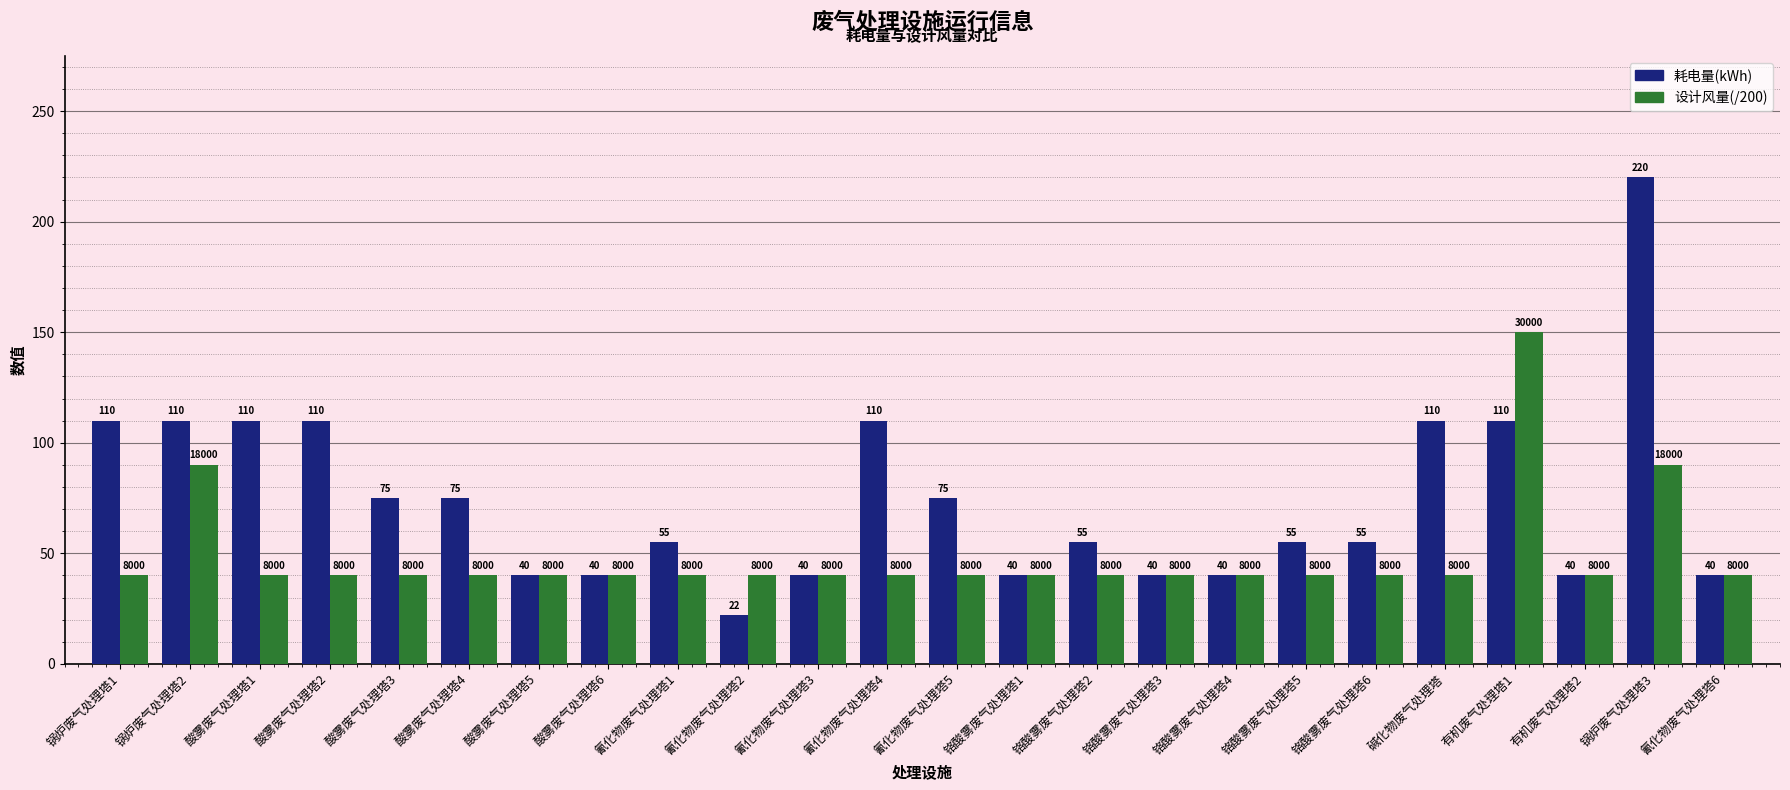

Which label corresponds to the largest value in the chart?

锅炉废气处理塔3